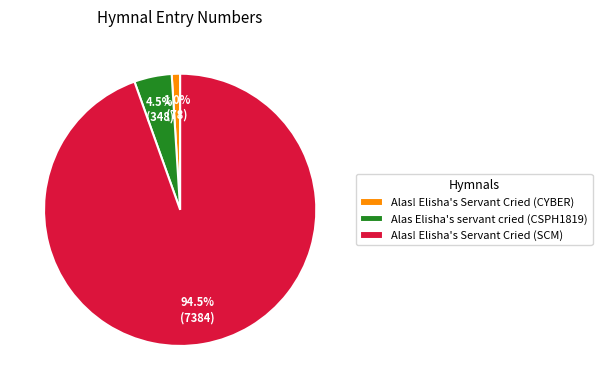

Which category has the smallest portion of the pie?

Alas! Elisha's Servant Cried (CYBER)